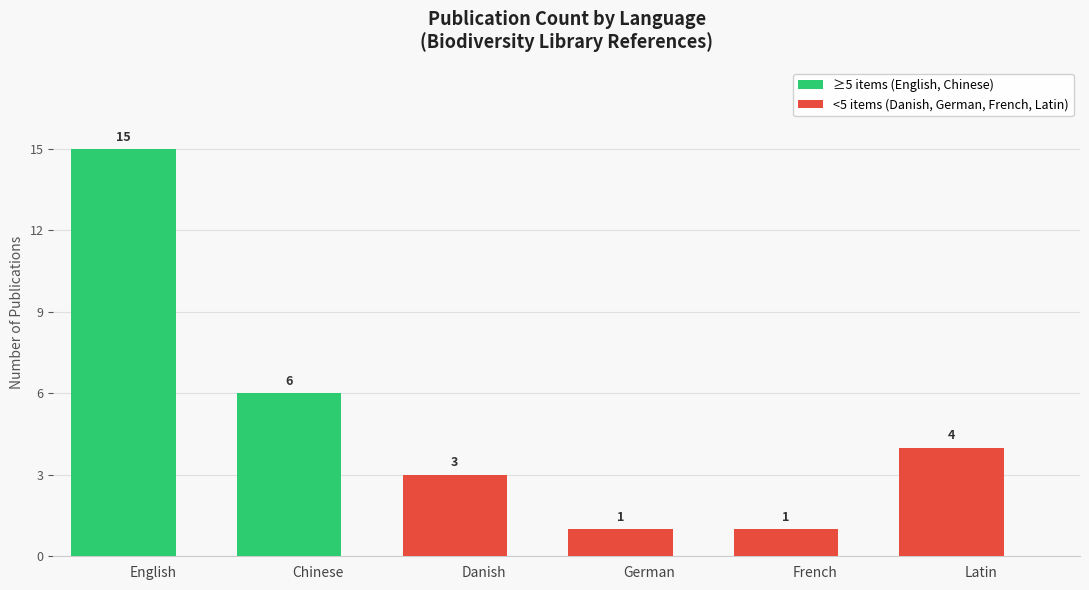

Reading left to right, what are all the values shown in this chart?

15	6	3	1	1	4